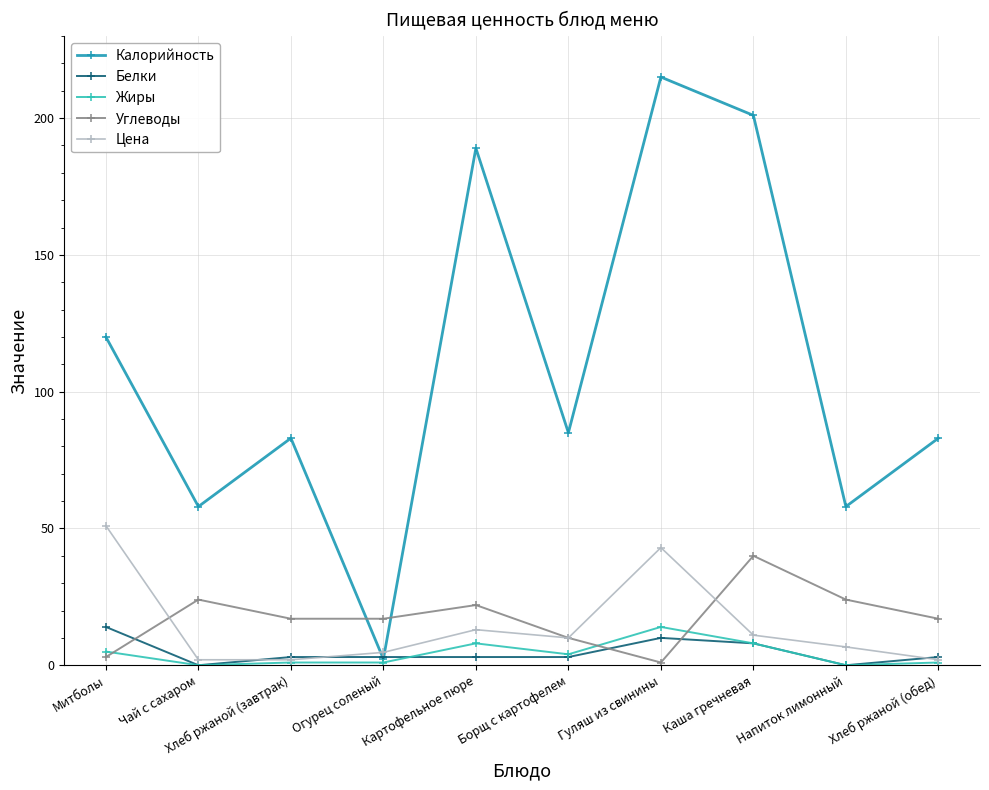

What is the sum of the Жиры values at Хлеб ржаной (завтрак) and Митболы?

6.0